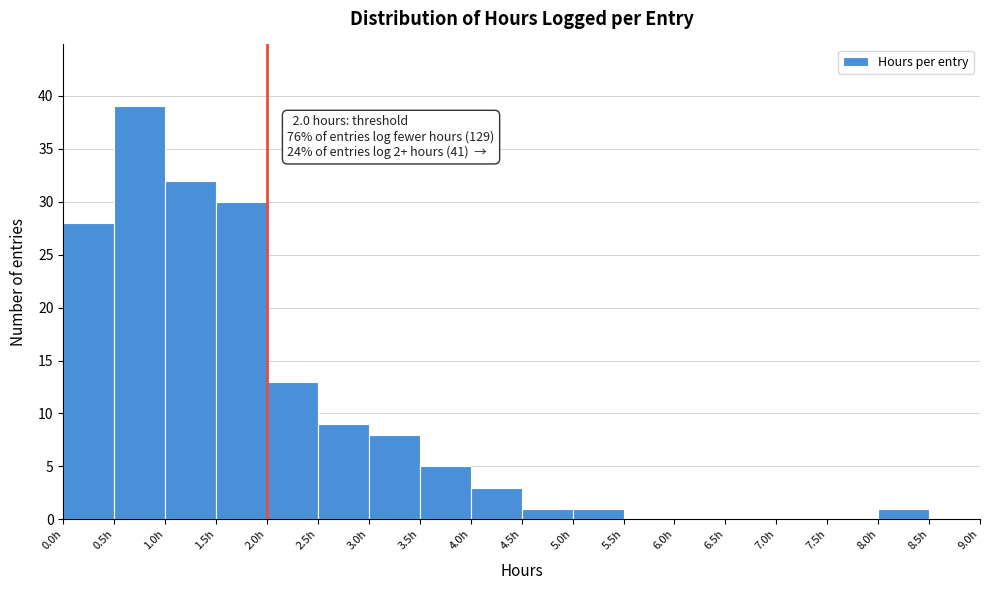

Which range on the x-axis has the tallest bar?

0.5 to 1.0